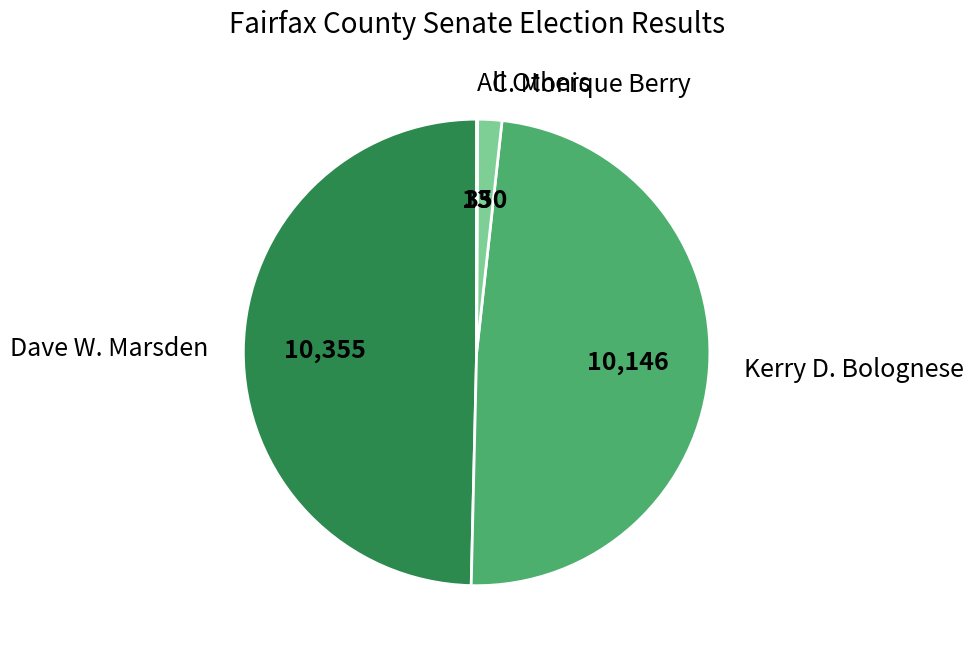

Combined, do C. Monique Berry and Kerry D. Bolognese account for over 50%?

Yes